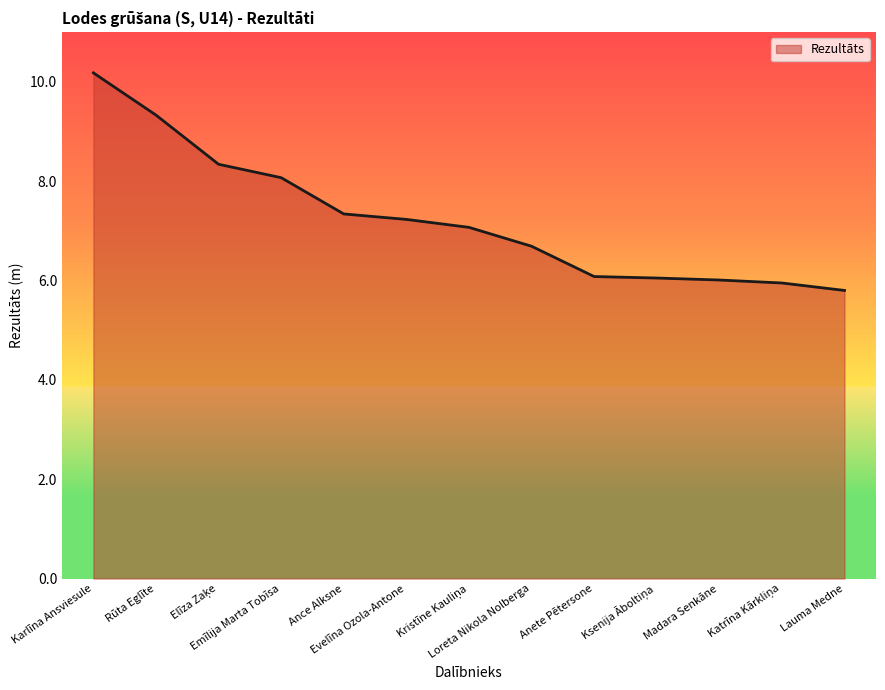

What is the greatest value displayed?

10.2